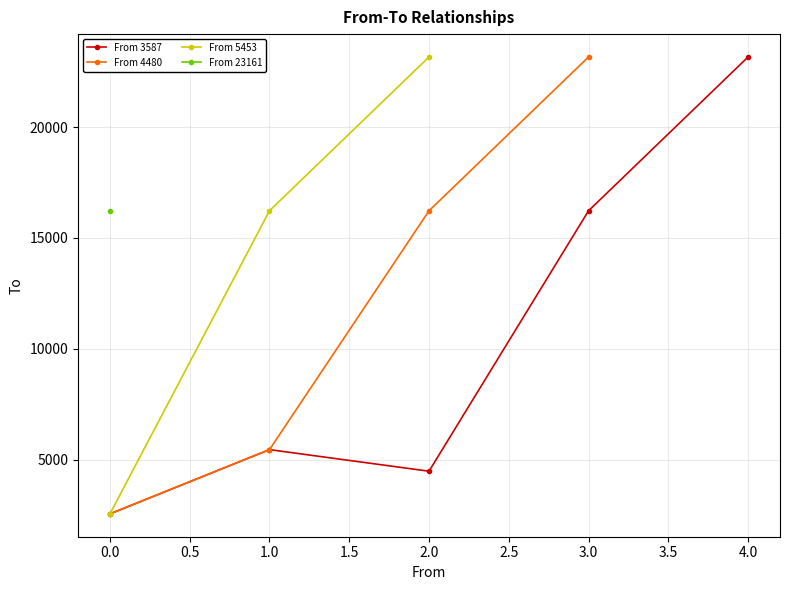

At which label does the data first exceed 16225?

5453